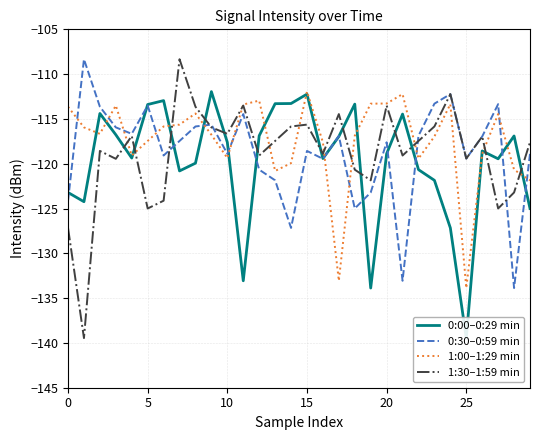

True or false: 1:00–1:29 min and 0:30–0:59 min intersect in this chart.

True